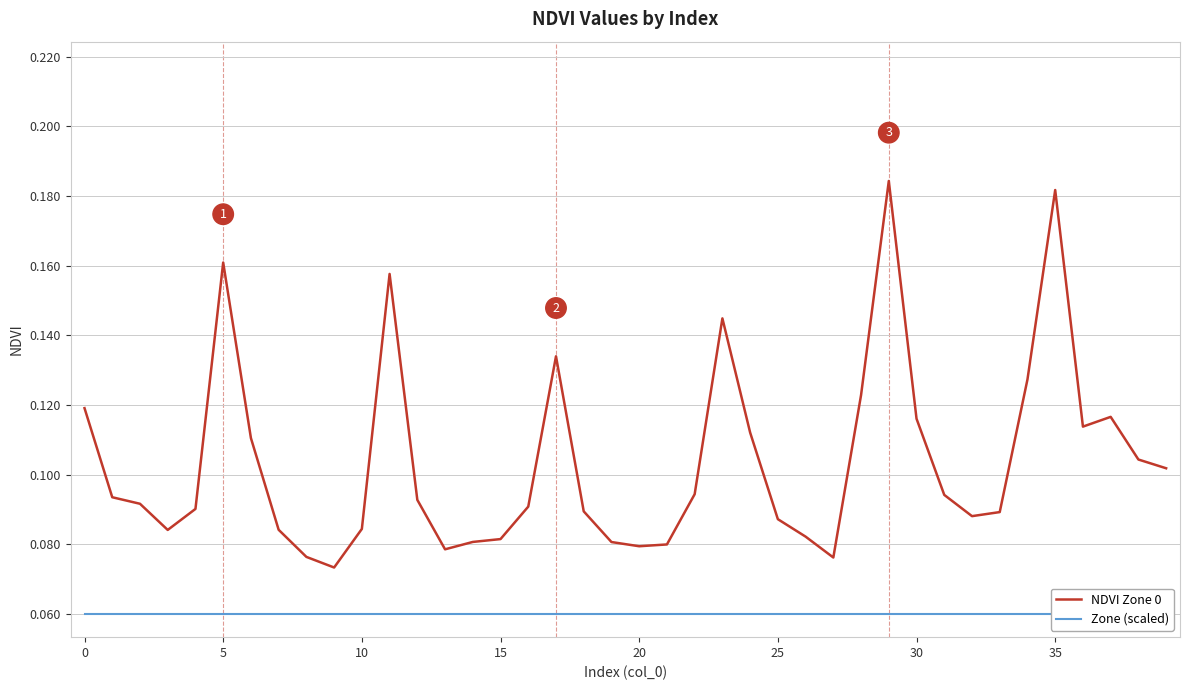

Which series has the largest total across all categories?

NDVI Zone 0